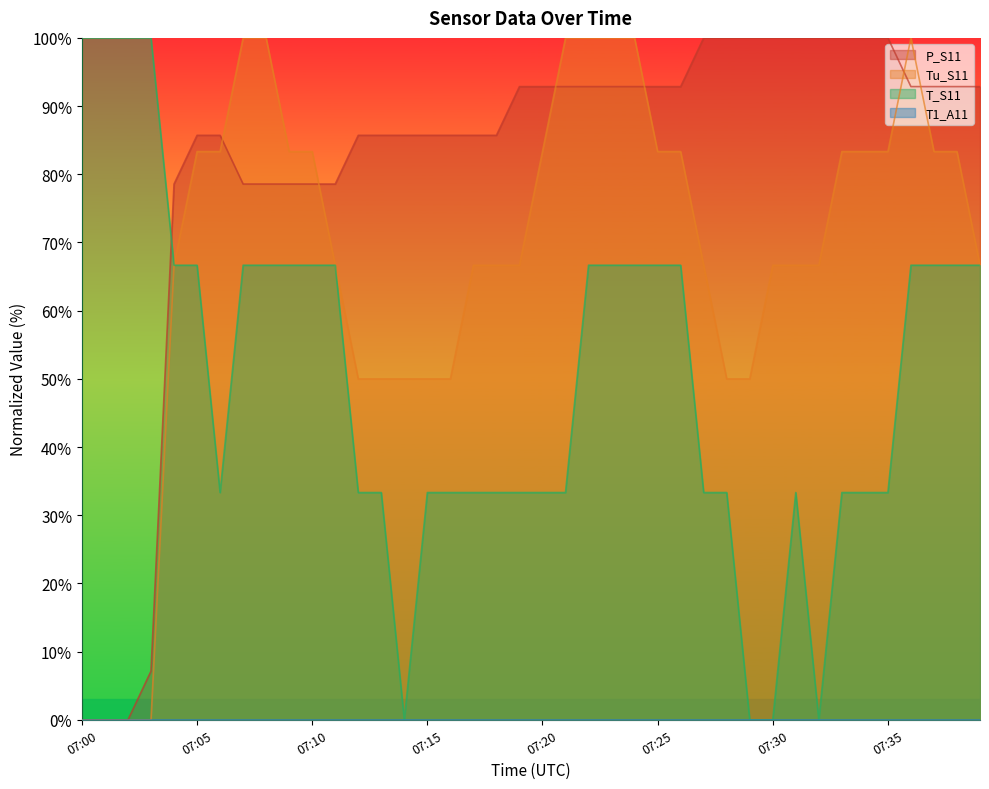

The value of P_S11 at 07:39 is 162.4. True or false?

False